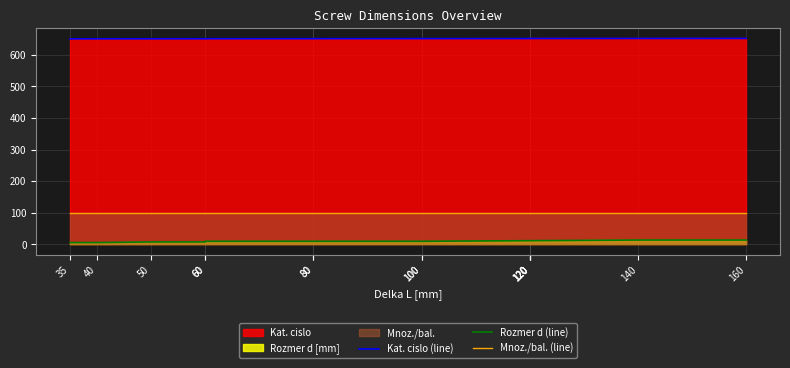

What is the maximum value for Kat. cislo (line)?

651.5